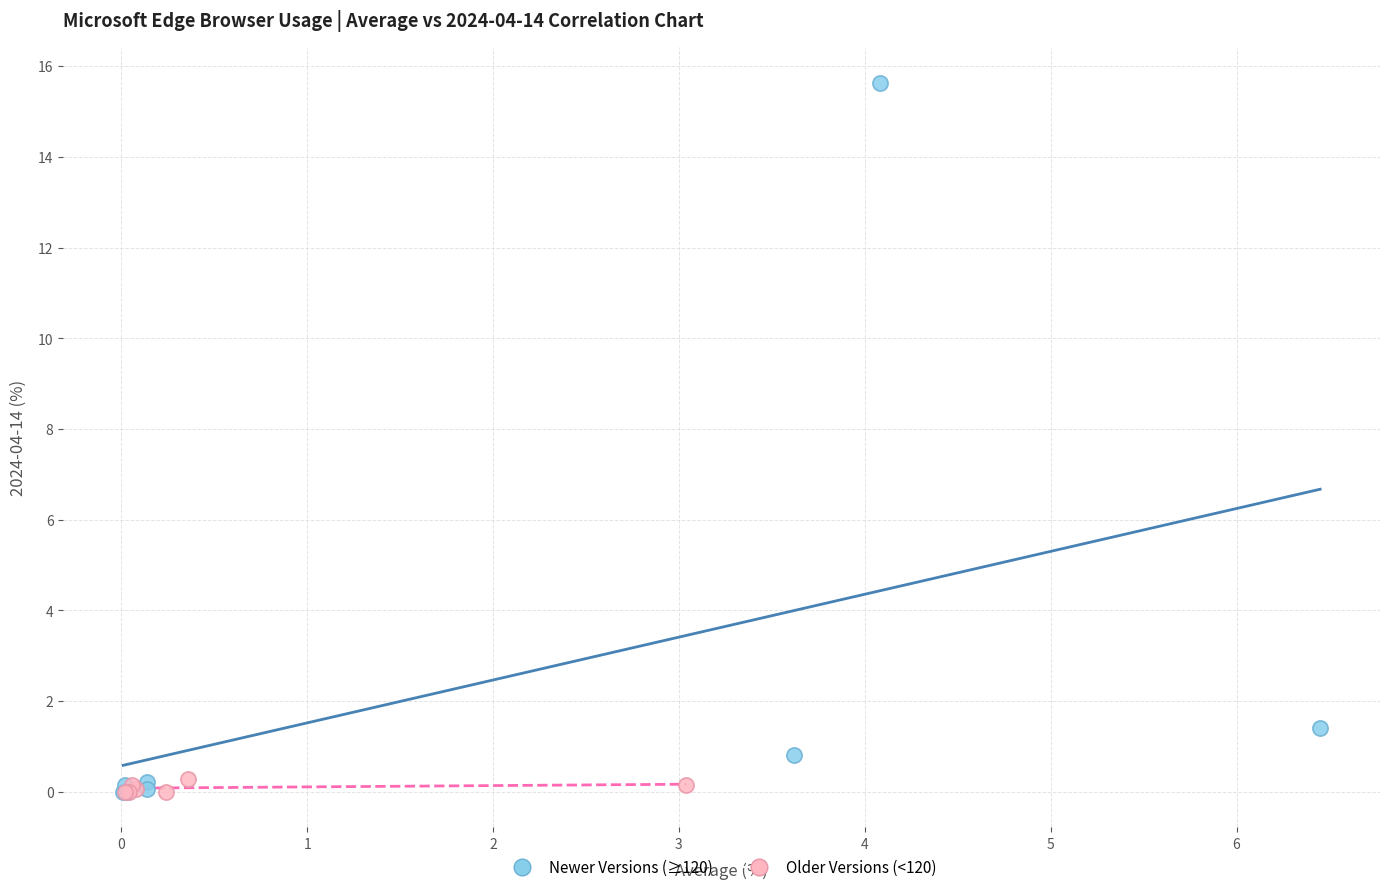

Which series reaches the maximum Y coordinate?

Newer Versions (≥120)